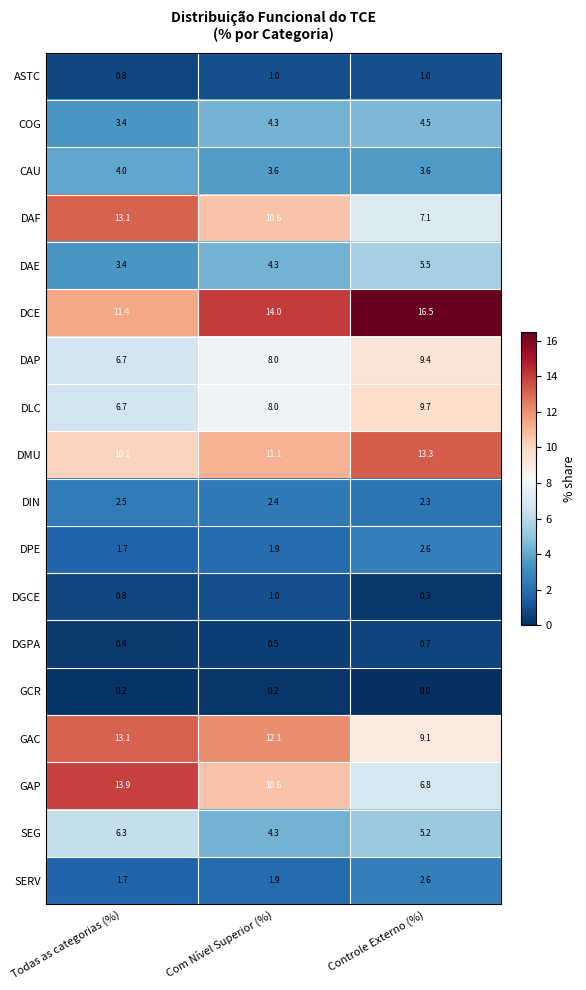

Which series changed the most between Com Nível Superior (%) and Controle Externo (%)?

GAP